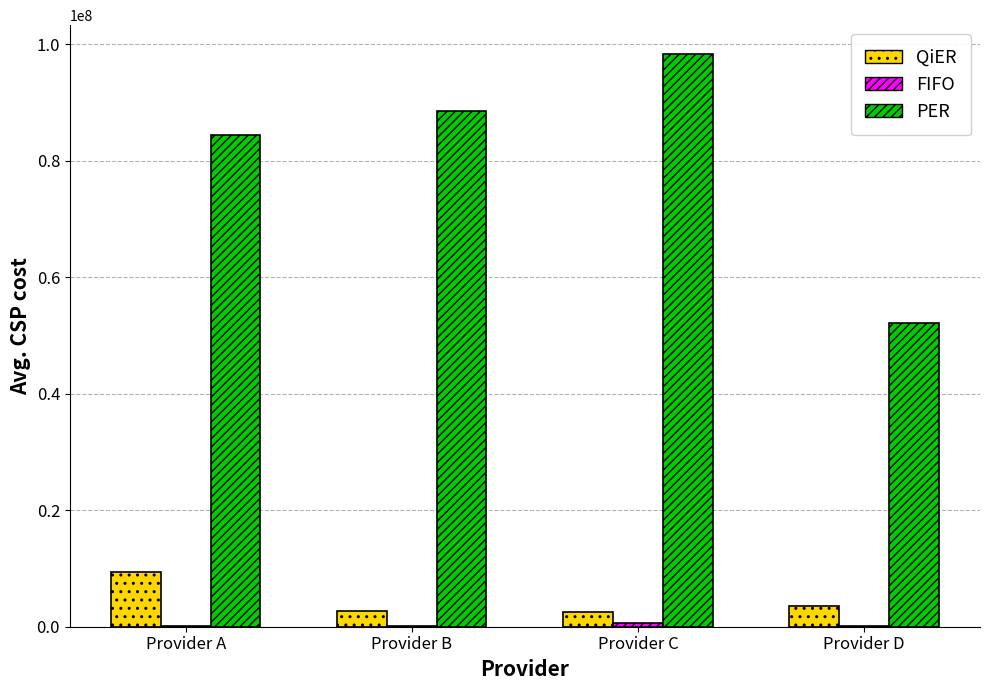

What is the maximum value shown in the chart?

98345828